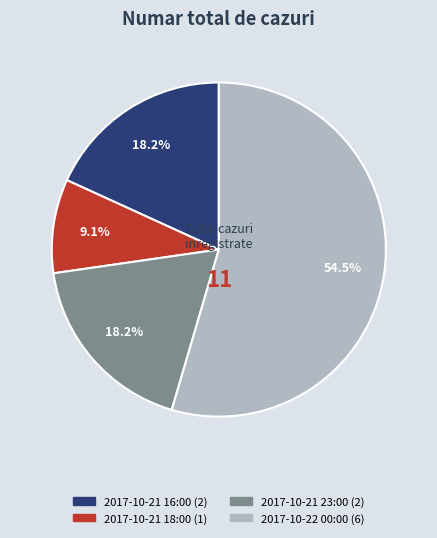

Count the number of slices in the pie.

4